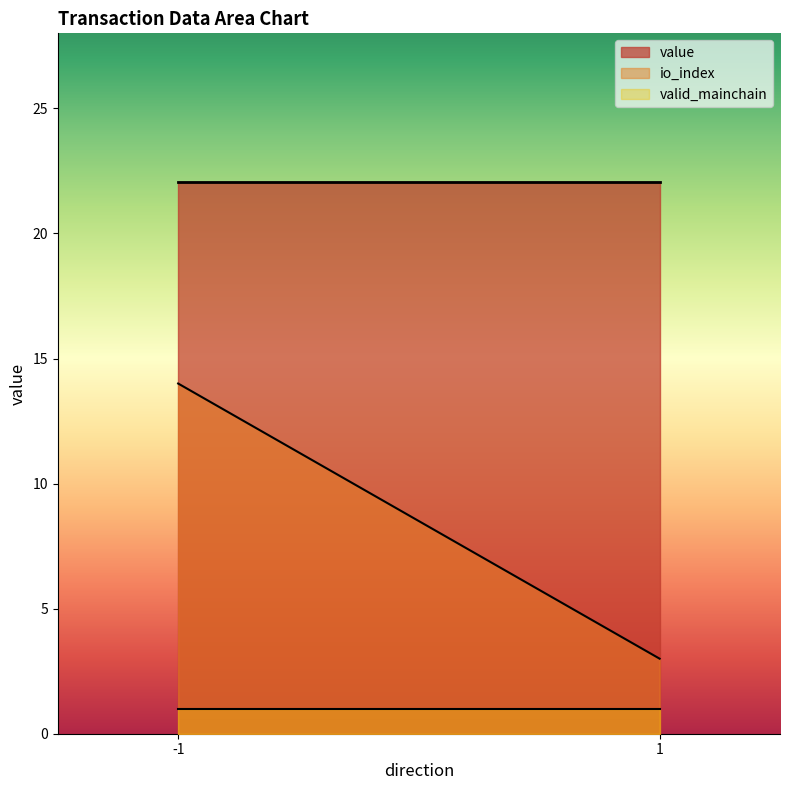

What is the difference between the maximum and minimum values in the io_index series?

11.0